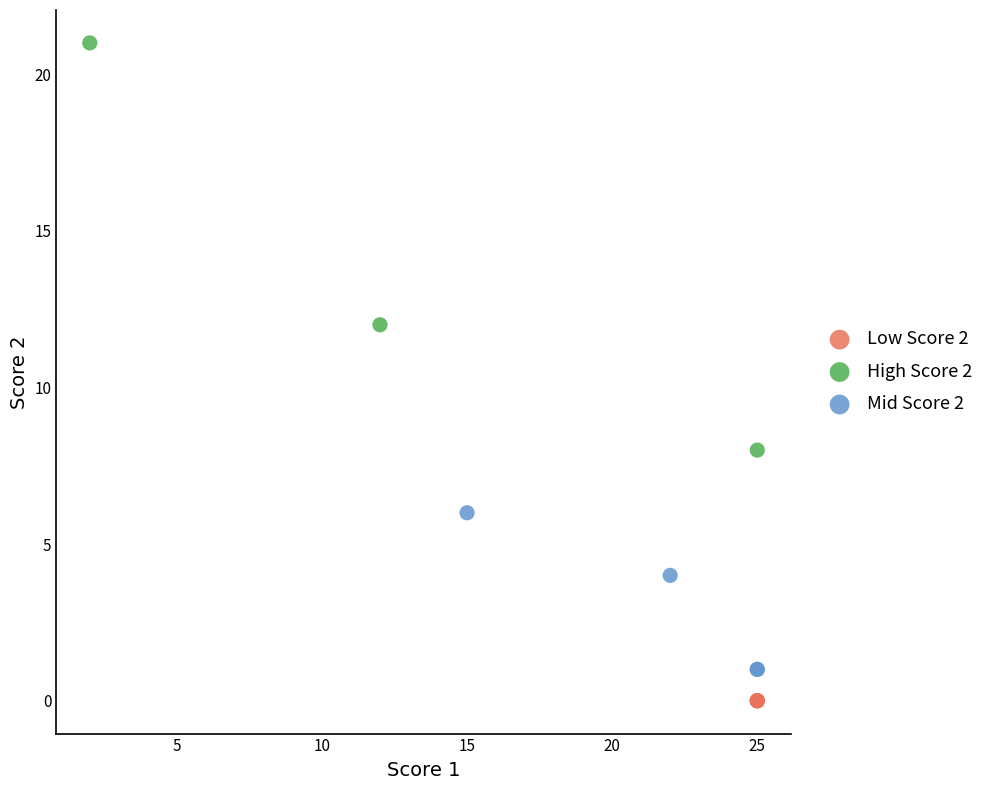

Which series contains the lowest Y value?

Low Score 2